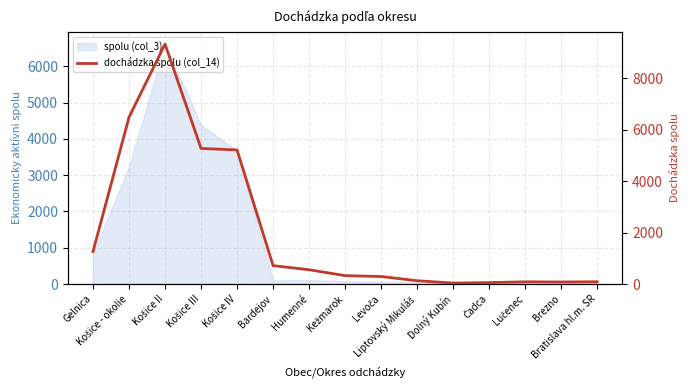

List the labels in order of value, smallest first.

Dolný Kubín, Čadca, Brezno, Lučenec, Bratislava hl.m. SR, Liptovský Mikuláš, Levoča, Kežmarok, Humenné, Bardejov, Gelnica, Košice IV, Košice III, Košice - okolie, Košice II